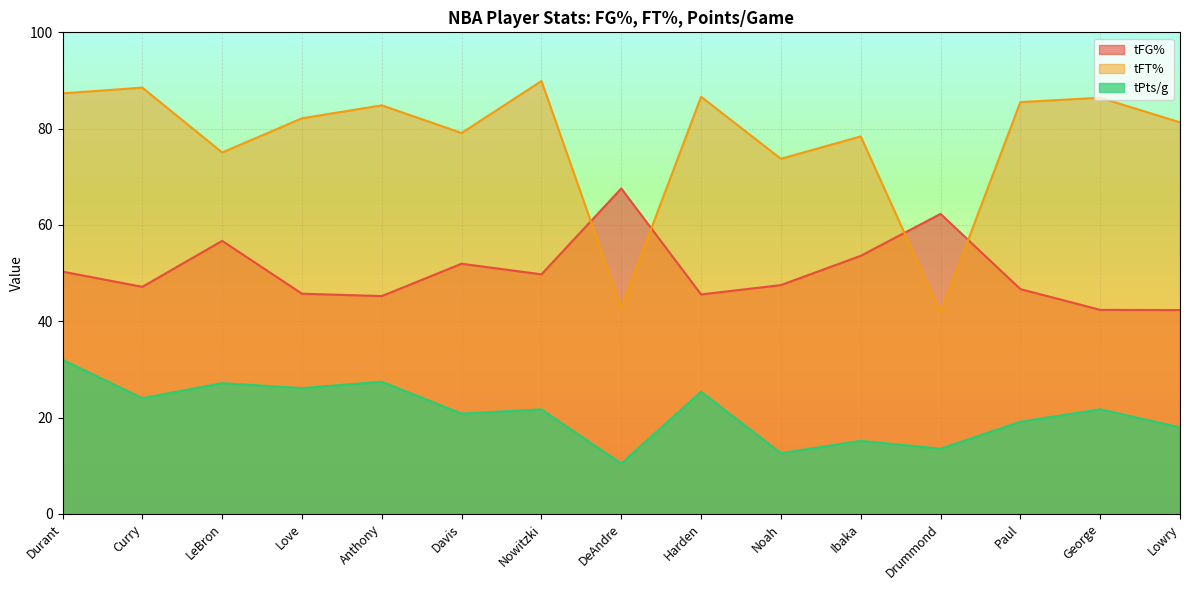

Which series changed the most between Paul and George?

tFG%